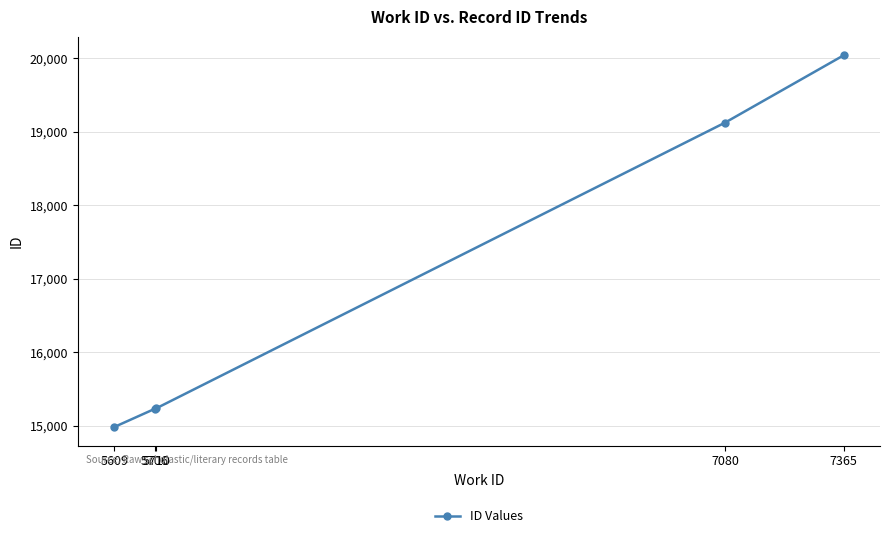

How many data points are less than 15238?

2